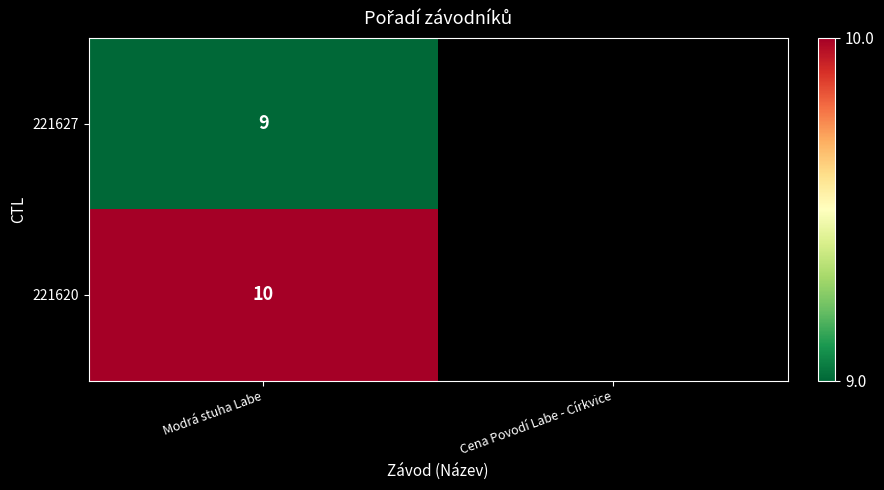

At which category does the chart reach its minimum across all series?

Modrá stuha Labe